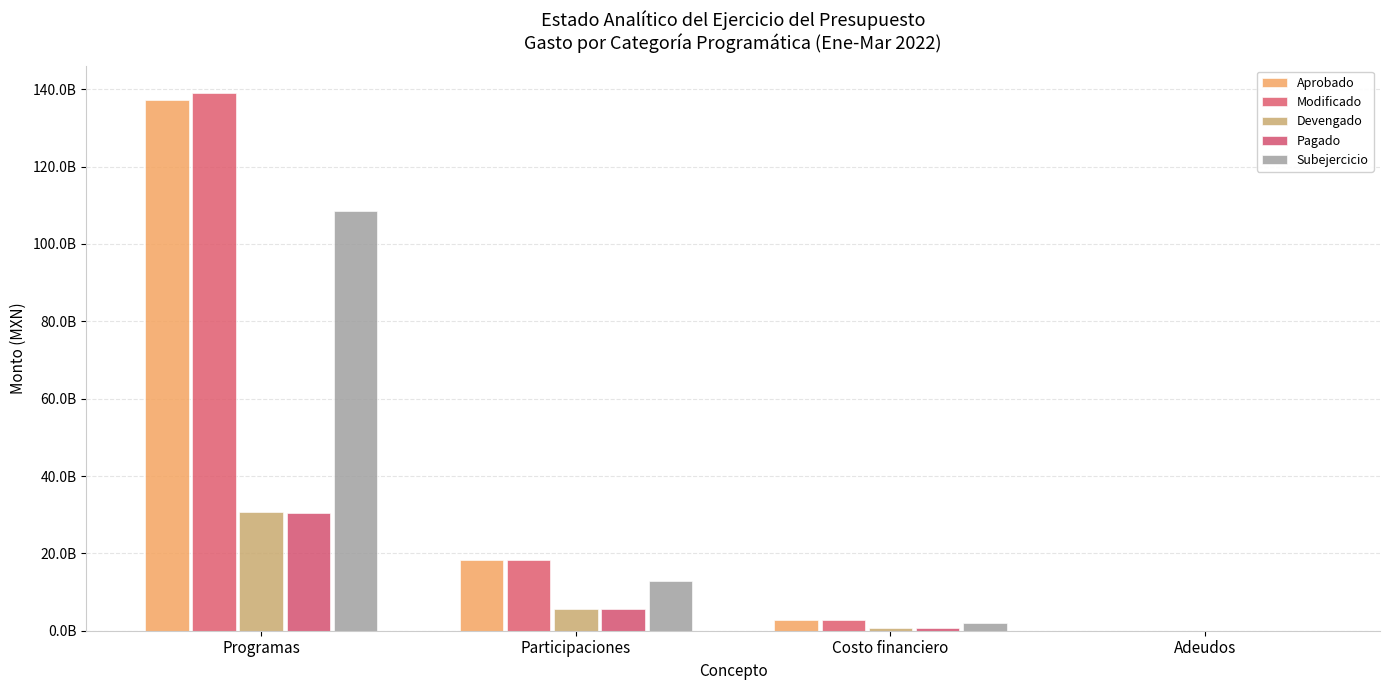

Which series changed the most between Programas and Adeudos?

Modificado